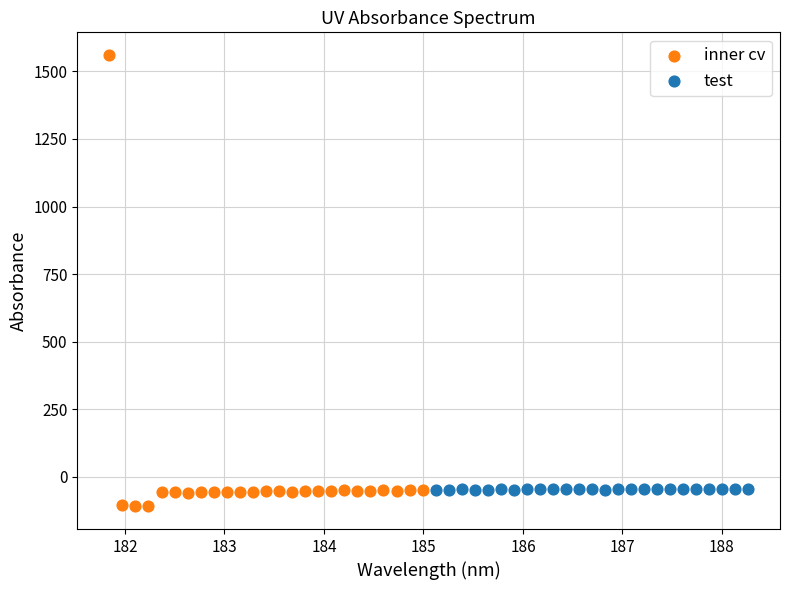

What are all the series names shown in the legend?

inner cv, test